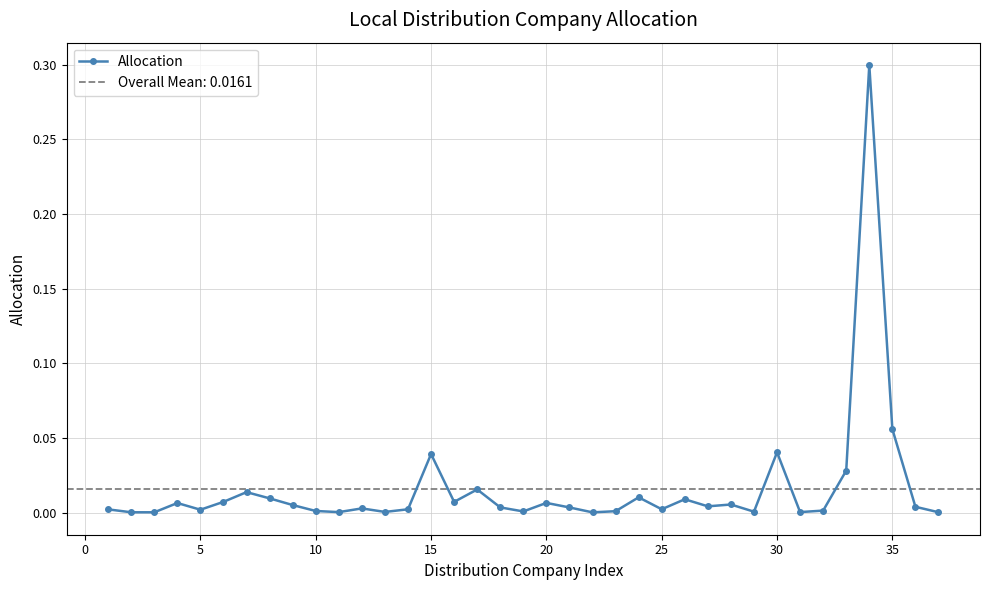

What is the maximum value for Allocation?

0.3